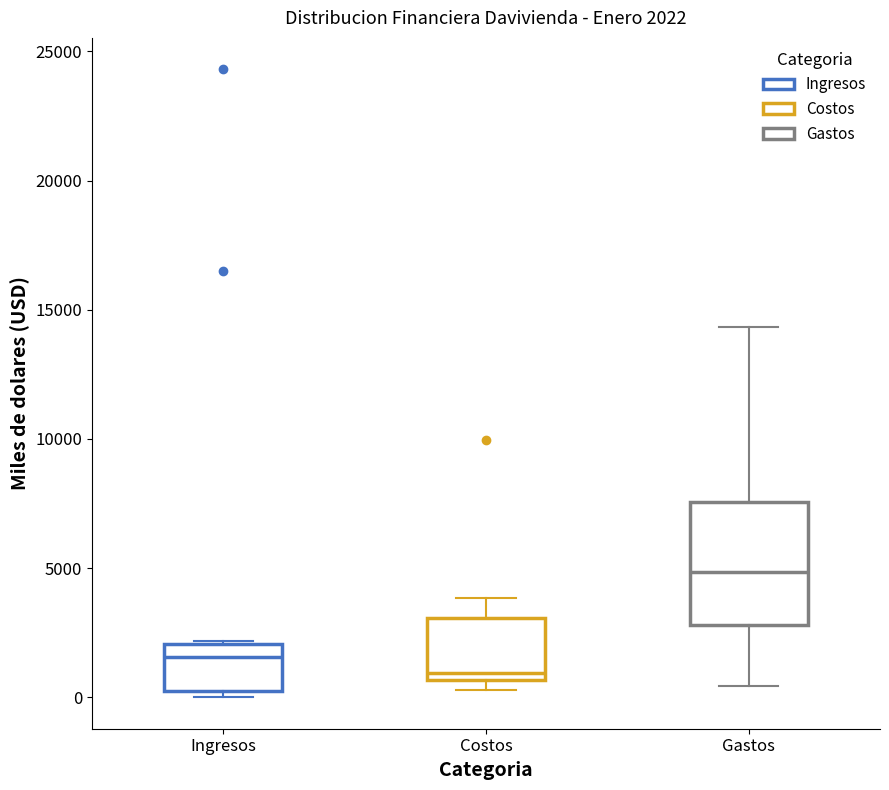

Which box is the tallest, from its lower edge to its upper edge?

Gastos